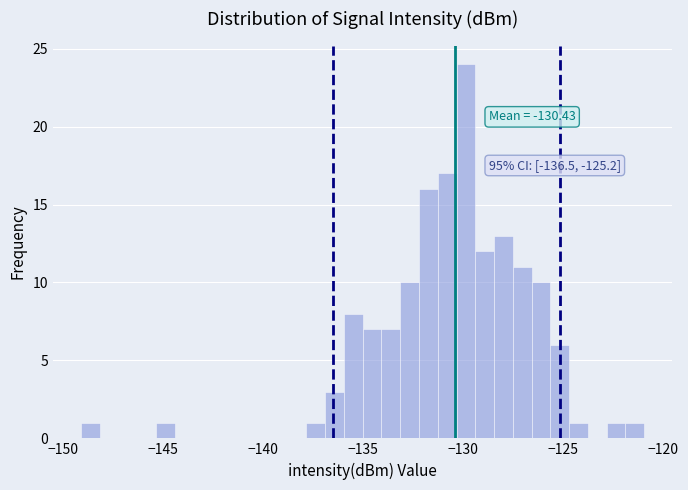

Around what value on the x-axis is the tallest bar? Give the approximate position of its centre, as read against the axis.

-130.0